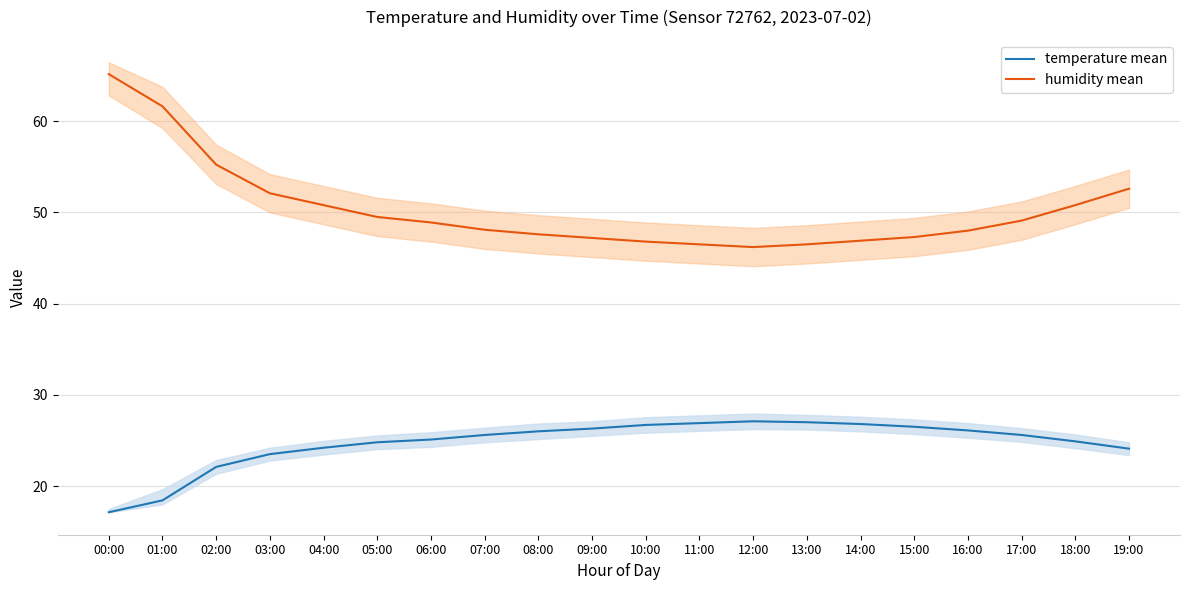

True or false: temperature mean and humidity mean intersect in this chart.

False